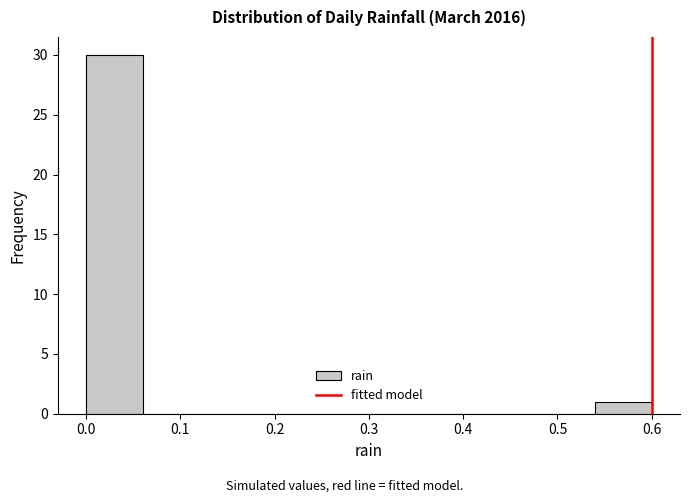

Reading left to right, transcribe this chart: for each bar, give the range it covers on the x-axis and its height. The values are not printed on the chart, so give them approximately, as read against the axis.

0.00 to 0.06: 30
0.06 to 0.12: 0
0.12 to 0.18: 0
0.18 to 0.24: 0
0.24 to 0.30: 0
0.30 to 0.36: 0
0.36 to 0.42: 0
0.42 to 0.48: 0
0.48 to 0.54: 0
0.54 to 0.60: 1